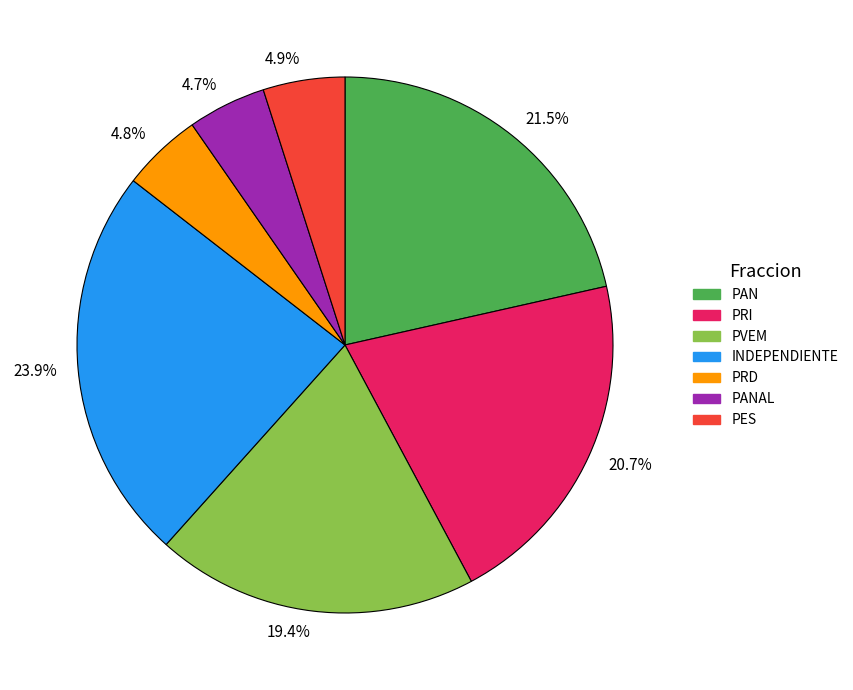

Which has a higher value, 21.5% or 23.9%?

23.9%